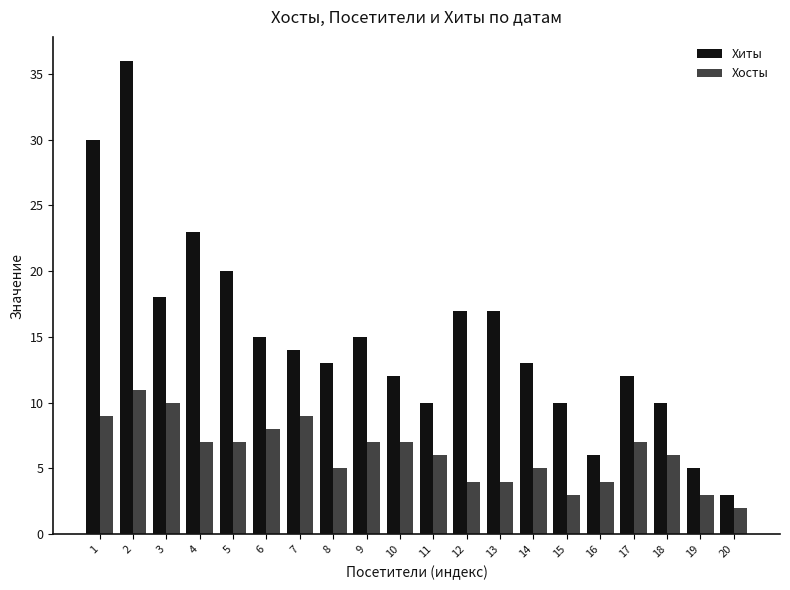

Are the bars horizontal?

No